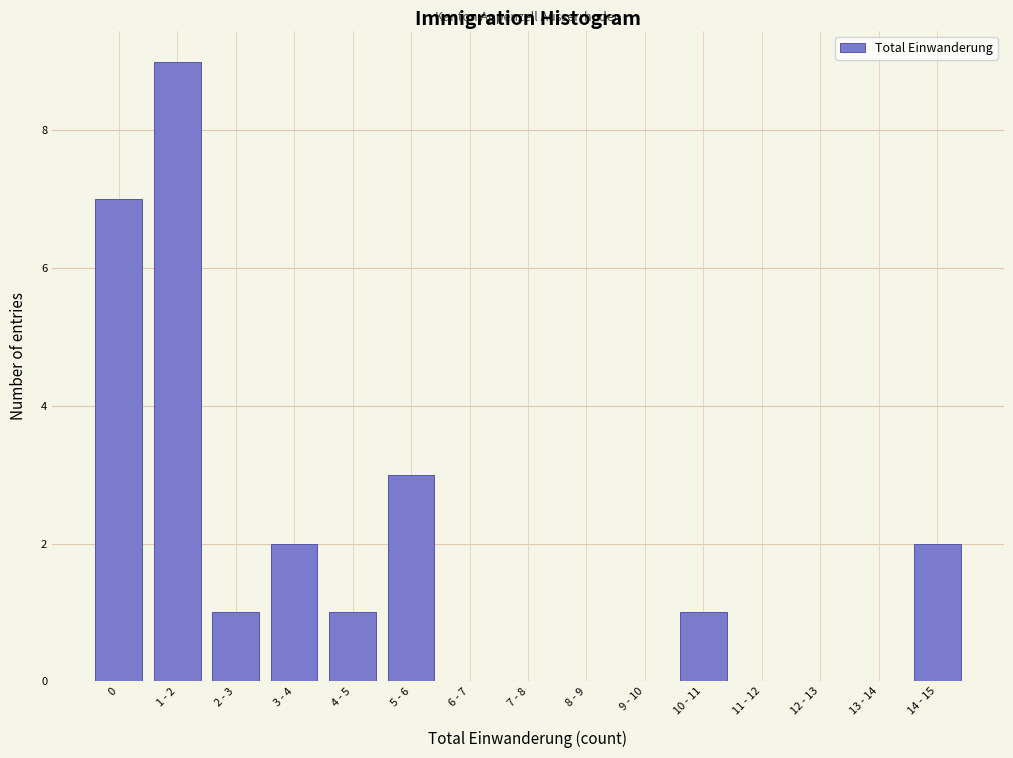

Reading left to right, what are all the values shown in this chart?

0=7	1 - 2=9	2 - 3=1	3 - 4=2	4 - 5=1	5 - 6=3	6 - 7=0	7 - 8=0	8 - 9=0	9 - 10=0	10 - 11=1	11 - 12=0	12 - 13=0	13 - 14=0	14 - 15=2